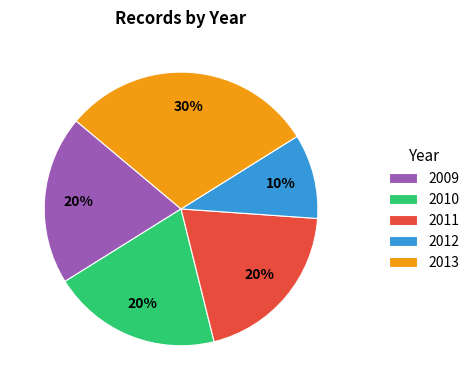

How many slices are in this pie chart?

5